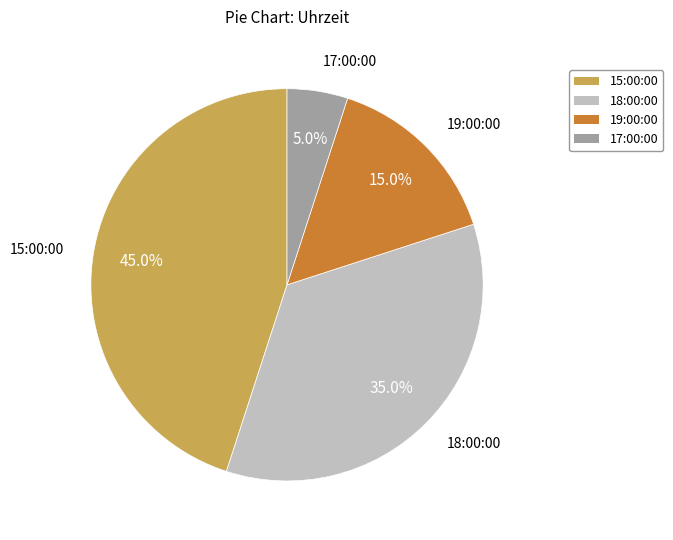

How many segments does this pie chart have?

4